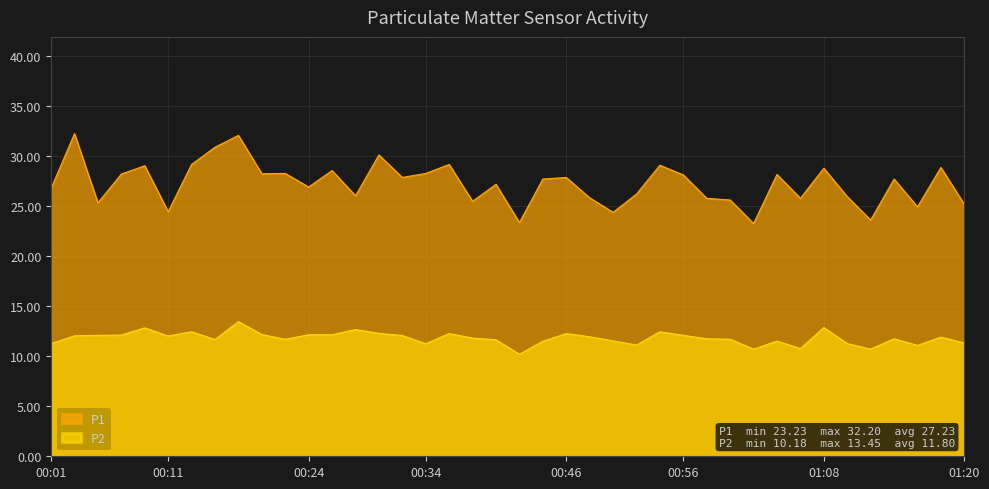

How many lines are shown in the chart?

2